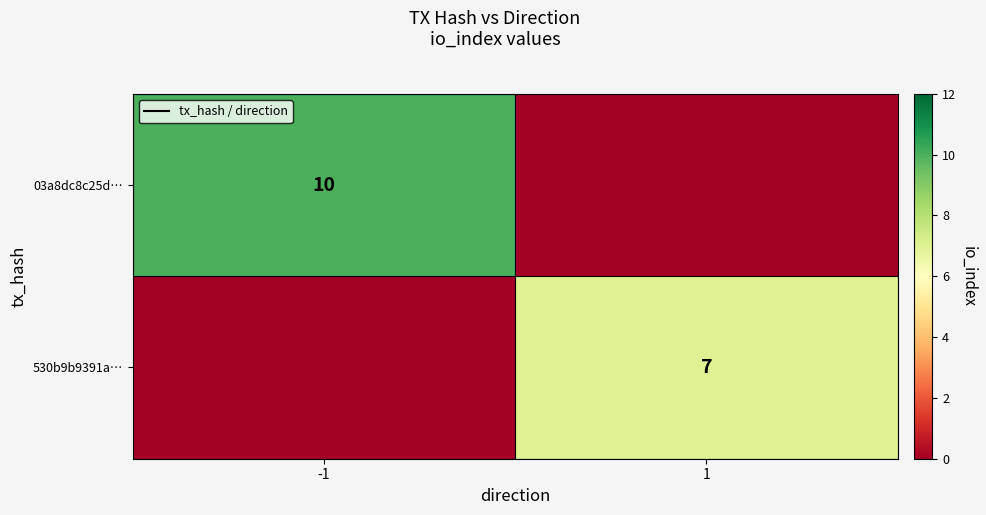

True or false: 03a8dc8c25d… has a value of 10 at -1.

True